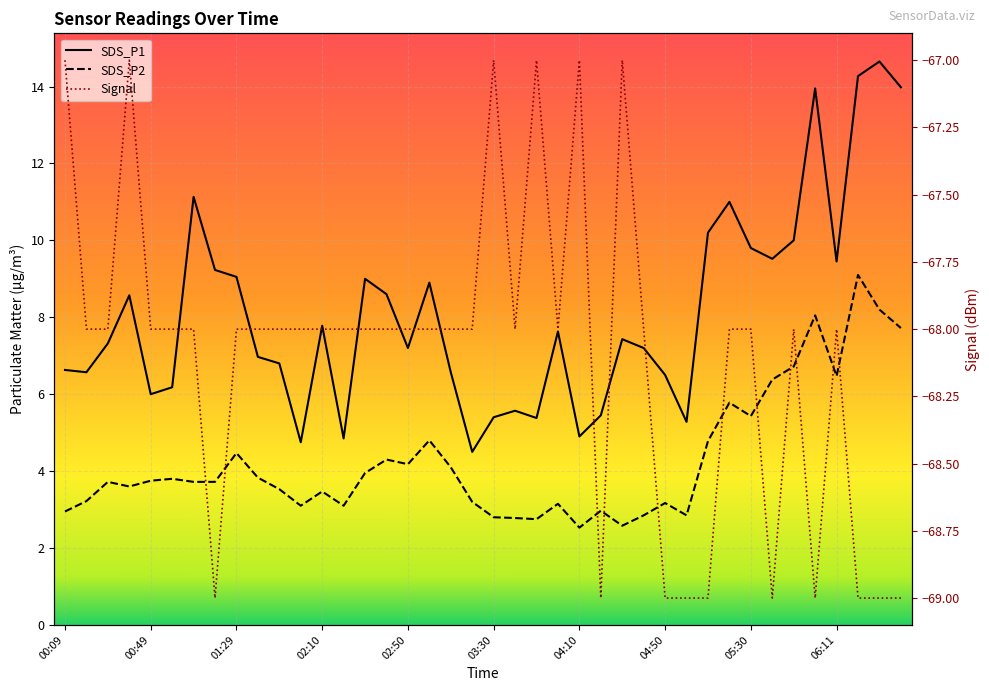

What value does the Signal series have at 03:20?

-68.0